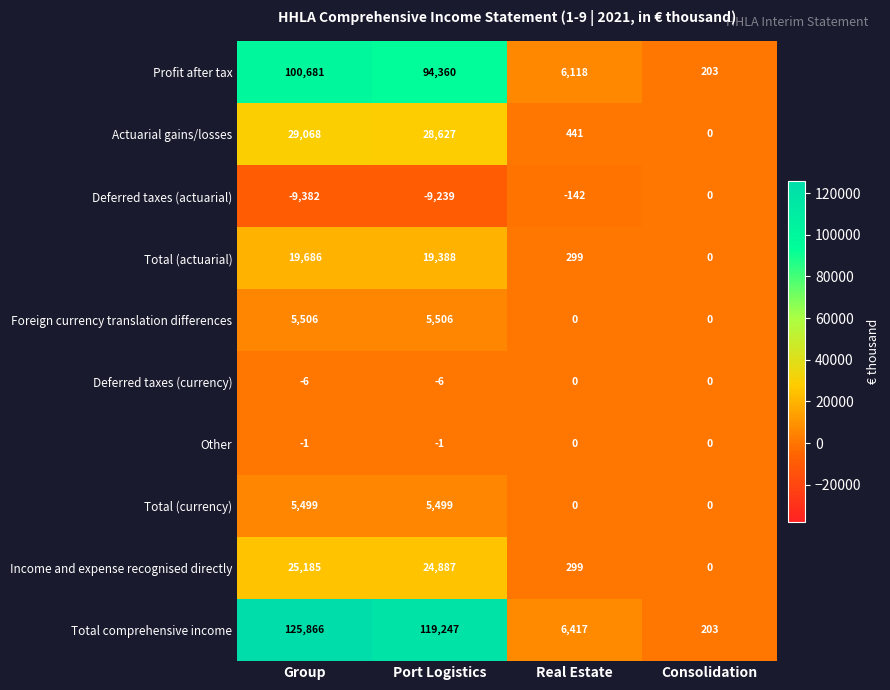

What value does the Total (currency) series have at Port Logistics, to the nearest 100?

5500